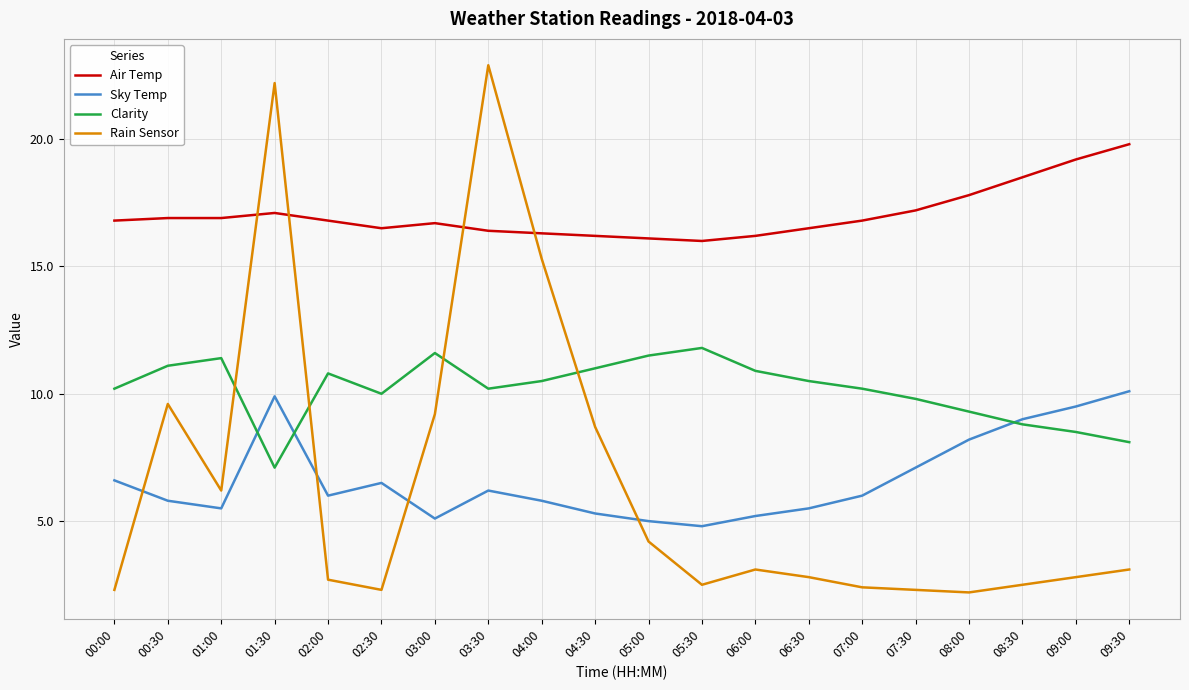

Which series has the largest total across all categories?

Air Temp